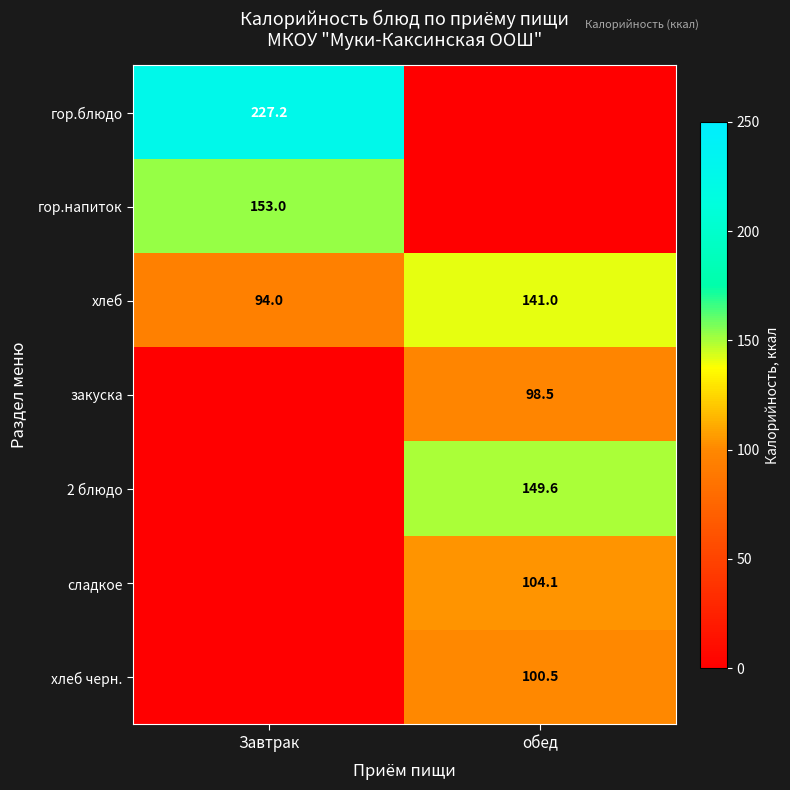

Is the value of сладкое at обед greater than the value of гор.блюдо at Завтрак?

No